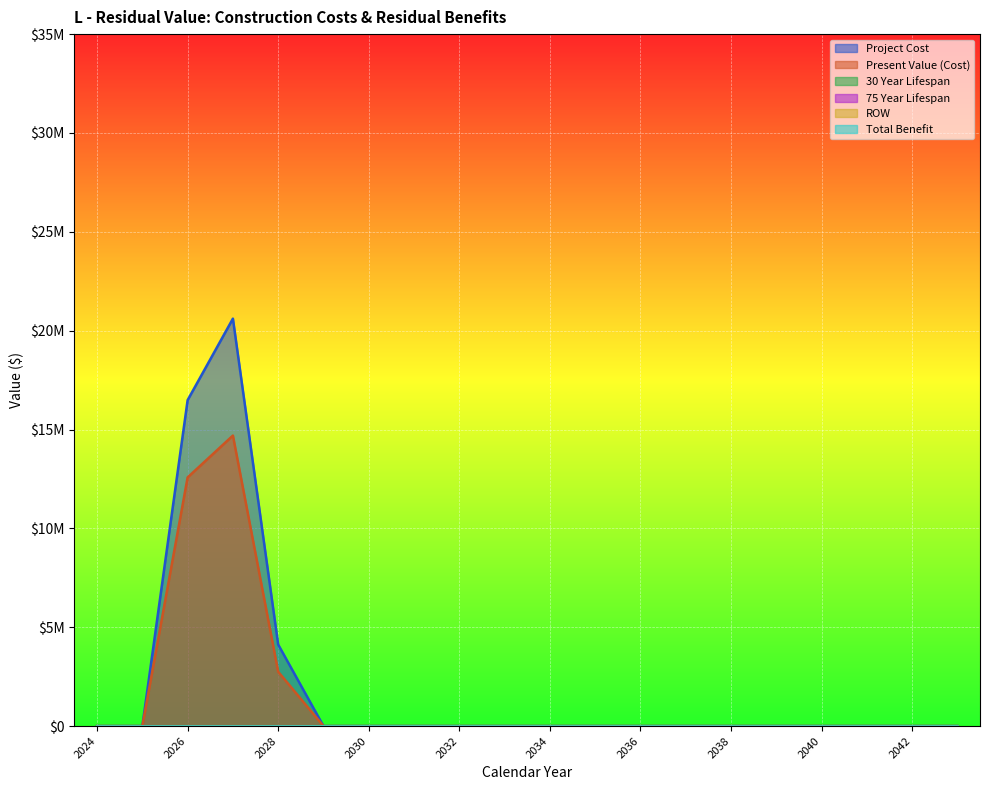

The Total Benefit series shows 0.0 at 2034. True or false?

True